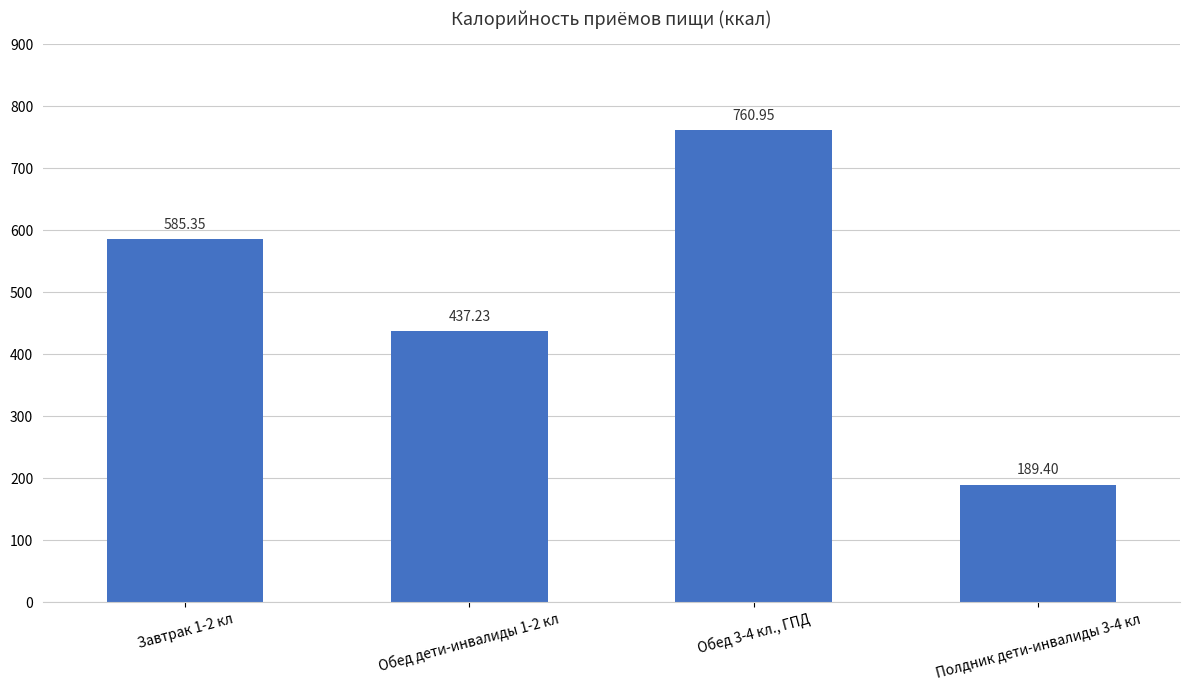

Reading left to right, transcribe all the data shown in this chart.

Завтрак 1-2 кл=585.4	Обед дети-инвалиды 1-2 кл=437.2	Обед 3-4 кл., ГПД=761.0	Полдник дети-инвалиды 3-4 кл=189.4